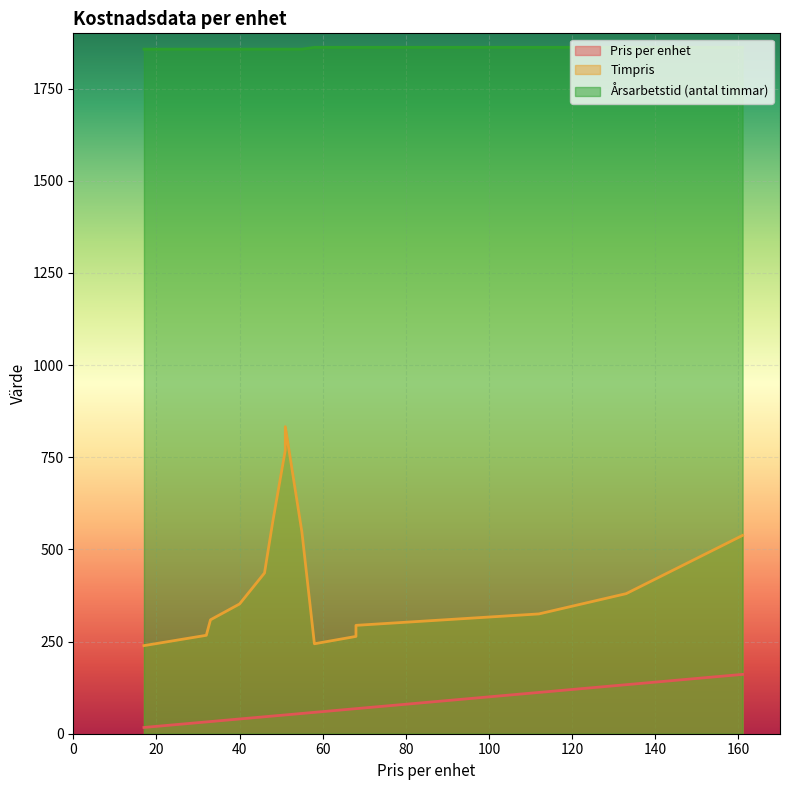

List the series in order of their peak value, highest first.

Årsarbetstid, Timpris, Pris per enhet